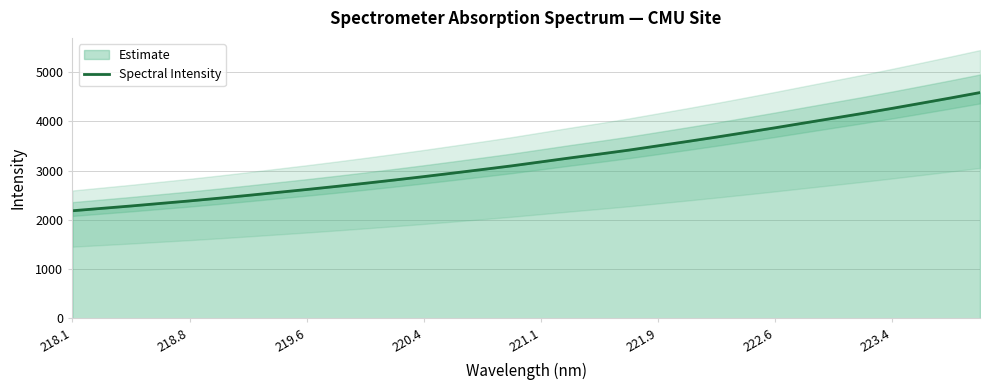

What is the minimum value for Estimate?

2184.7